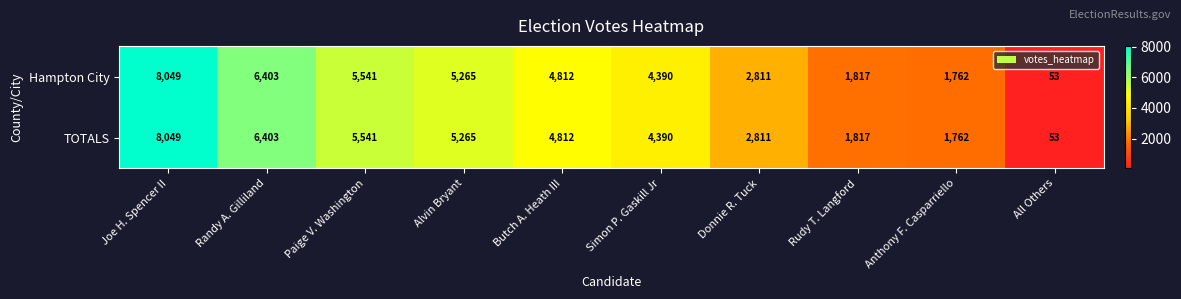

What is the total value across all series at Joe H. Spencer II?

16098